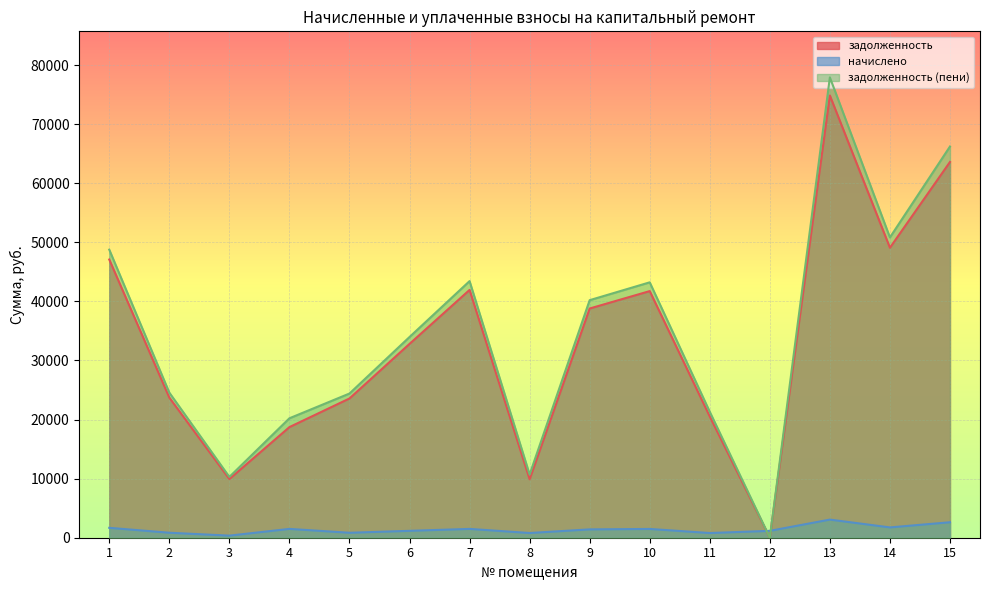

How many data points in задолженность are less than 32805?

7